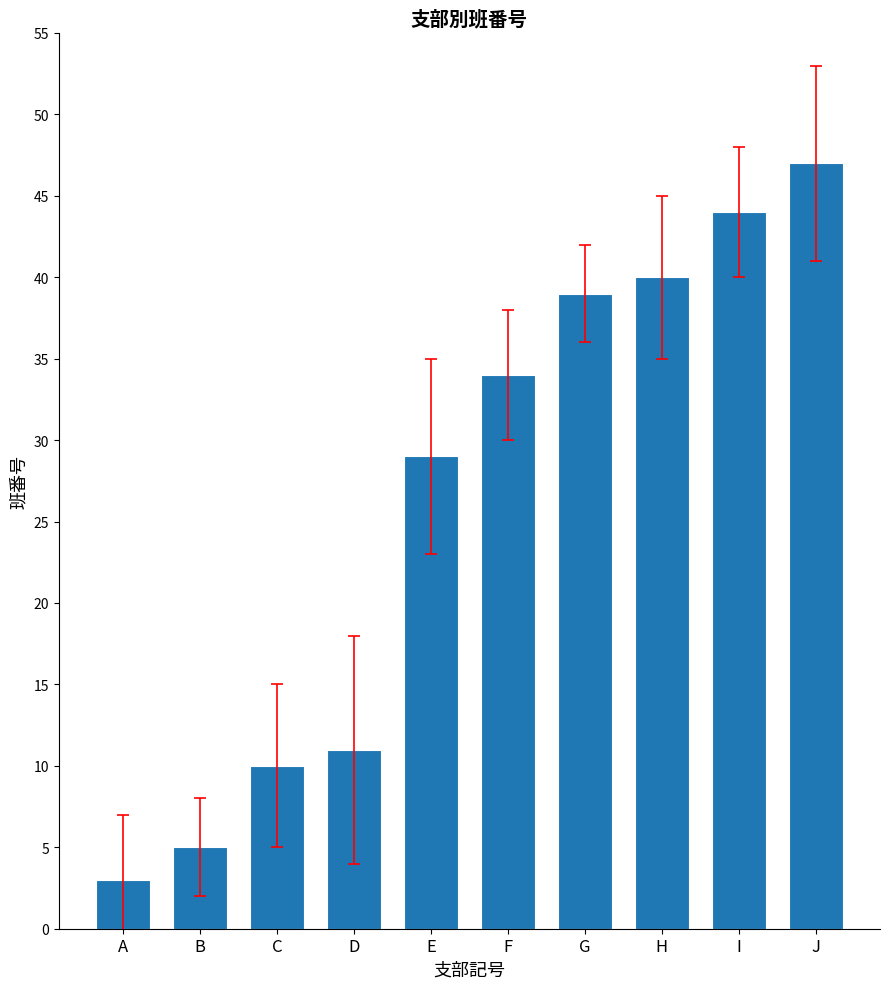

What is the change in value from I to J?

+3